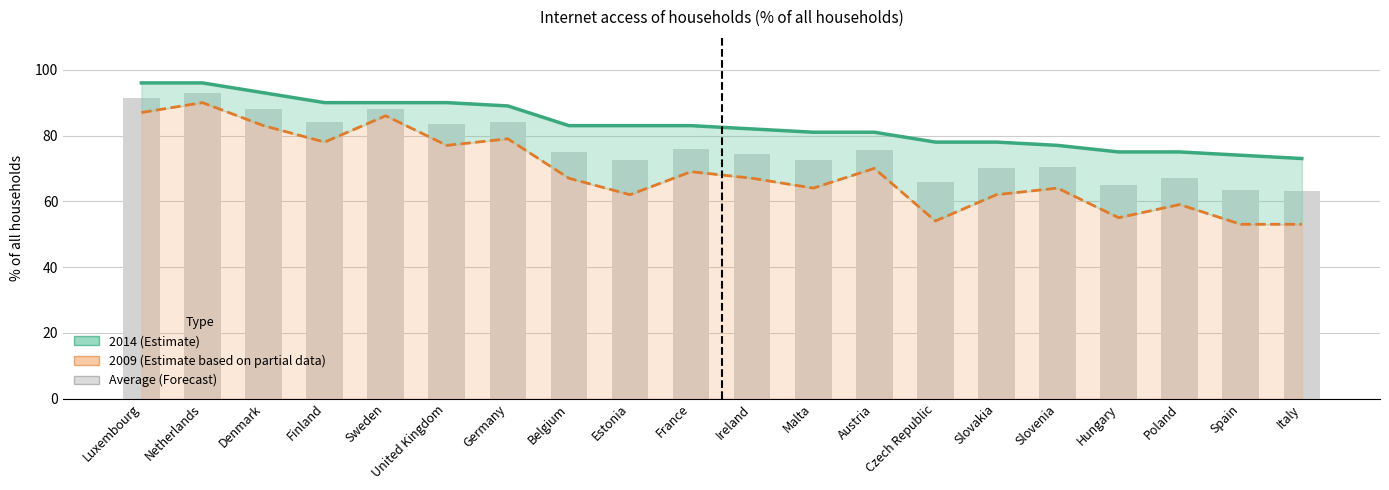

Count the number of categories in the chart.

20